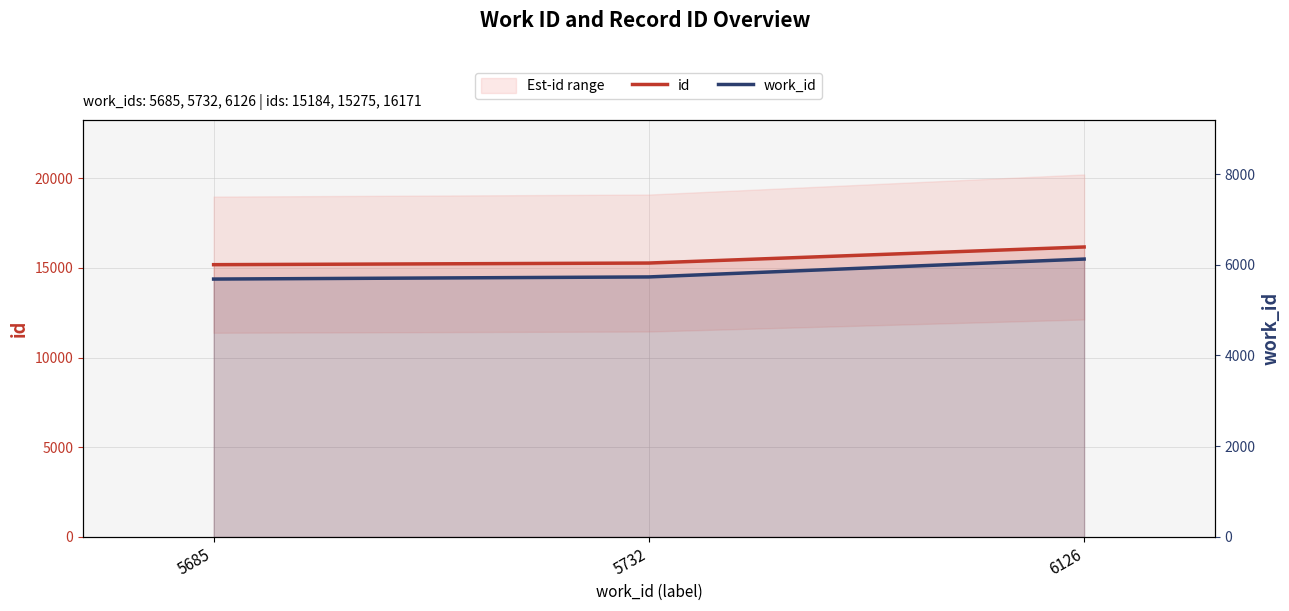

Is it true that id equals 15184 at 5685?

True